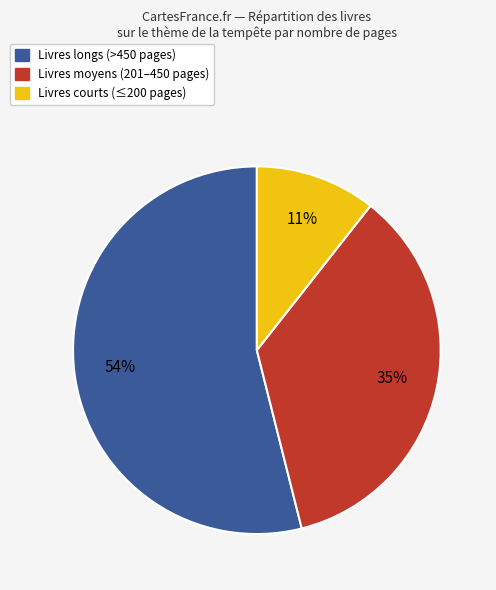

Is there a majority slice in this chart?

Yes